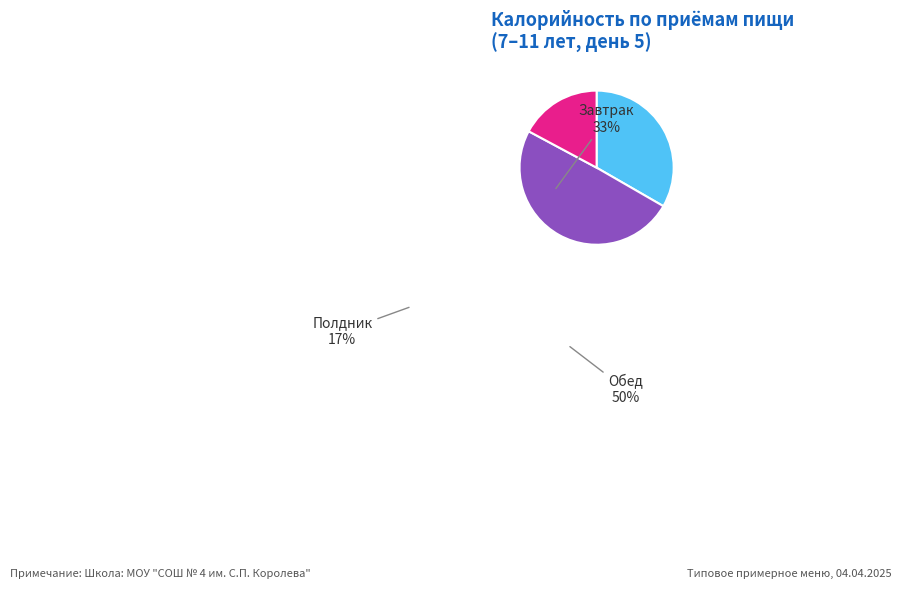

How many slices are in this pie chart?

3